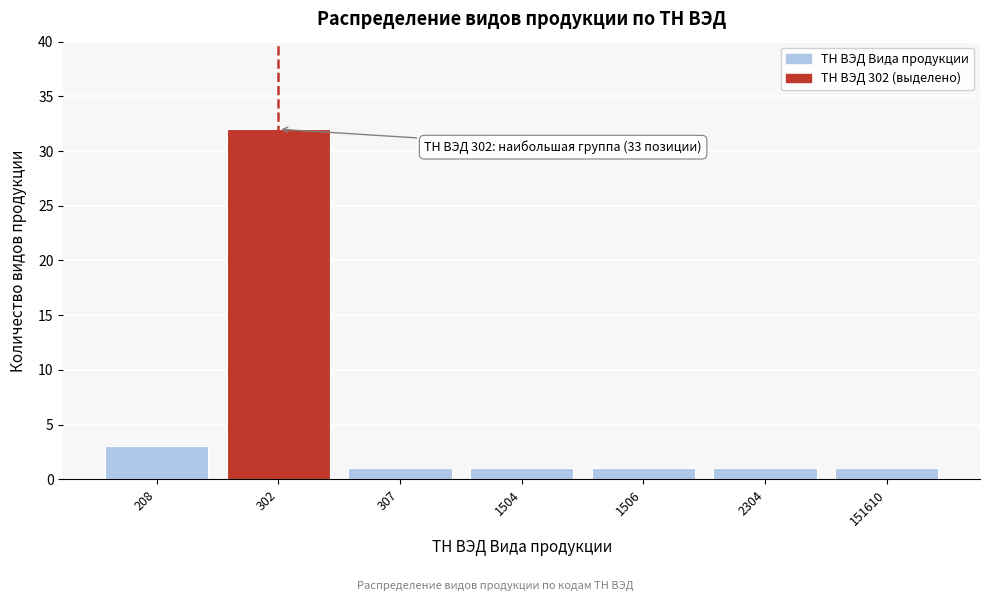

Reading right to left, extract all data points from this chart.

151610=1	2304=1	1506=1	1504=1	307=1	302=32	208=3